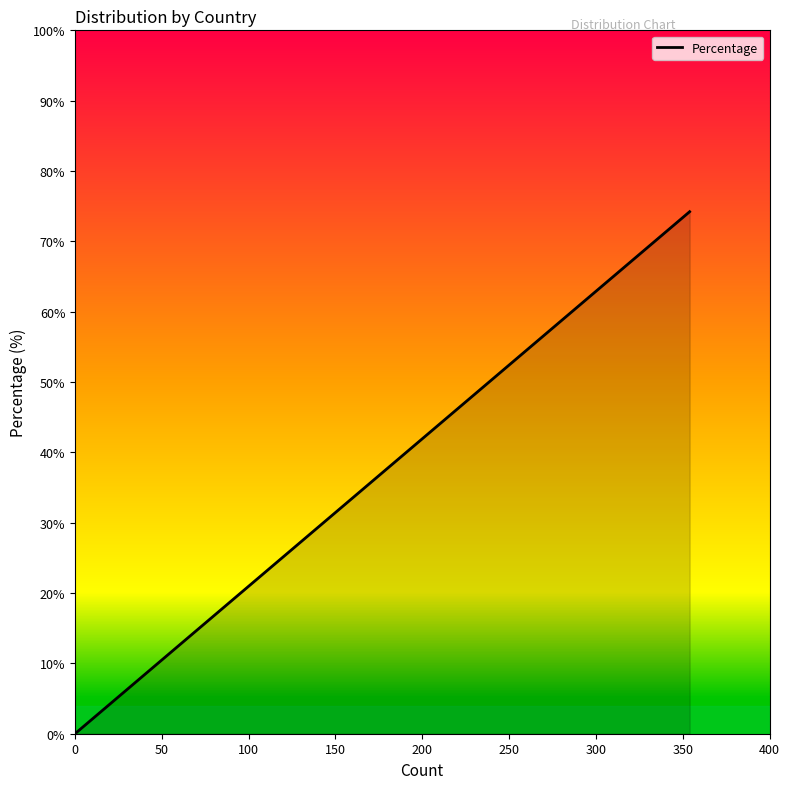

What is the difference between the maximum and minimum values?

74.0